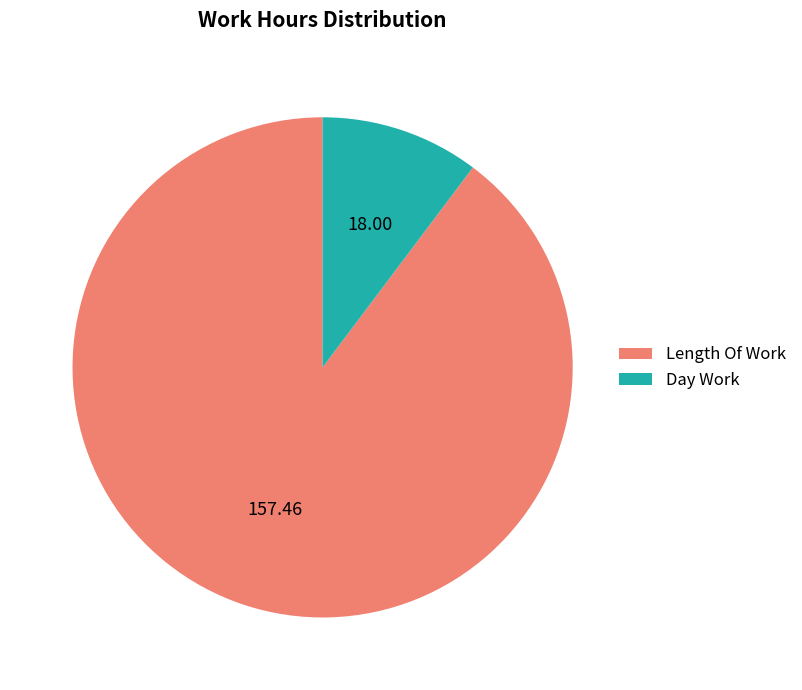

What is the ratio of the value at Length Of Work to the value at Day Work?

8.7